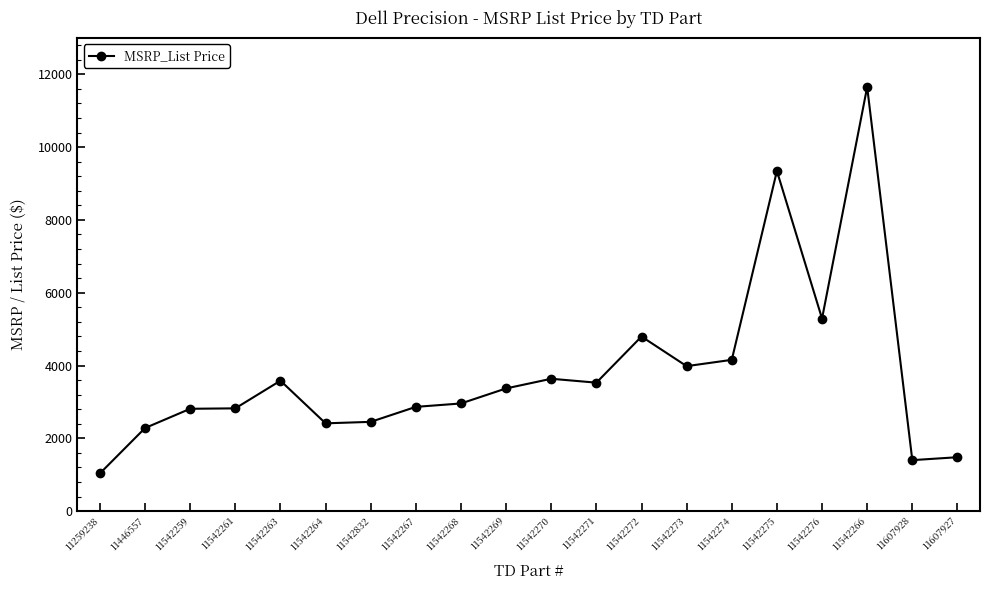

What is the change in value from 11542263 to 11542270?

+52.7